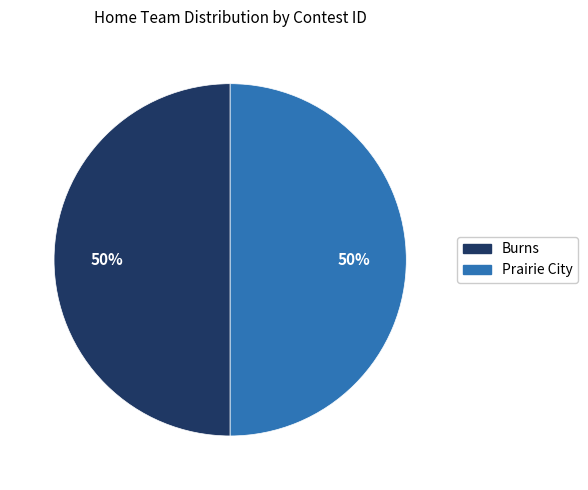

Is the sum of Burns and Prairie City greater than half?

Yes